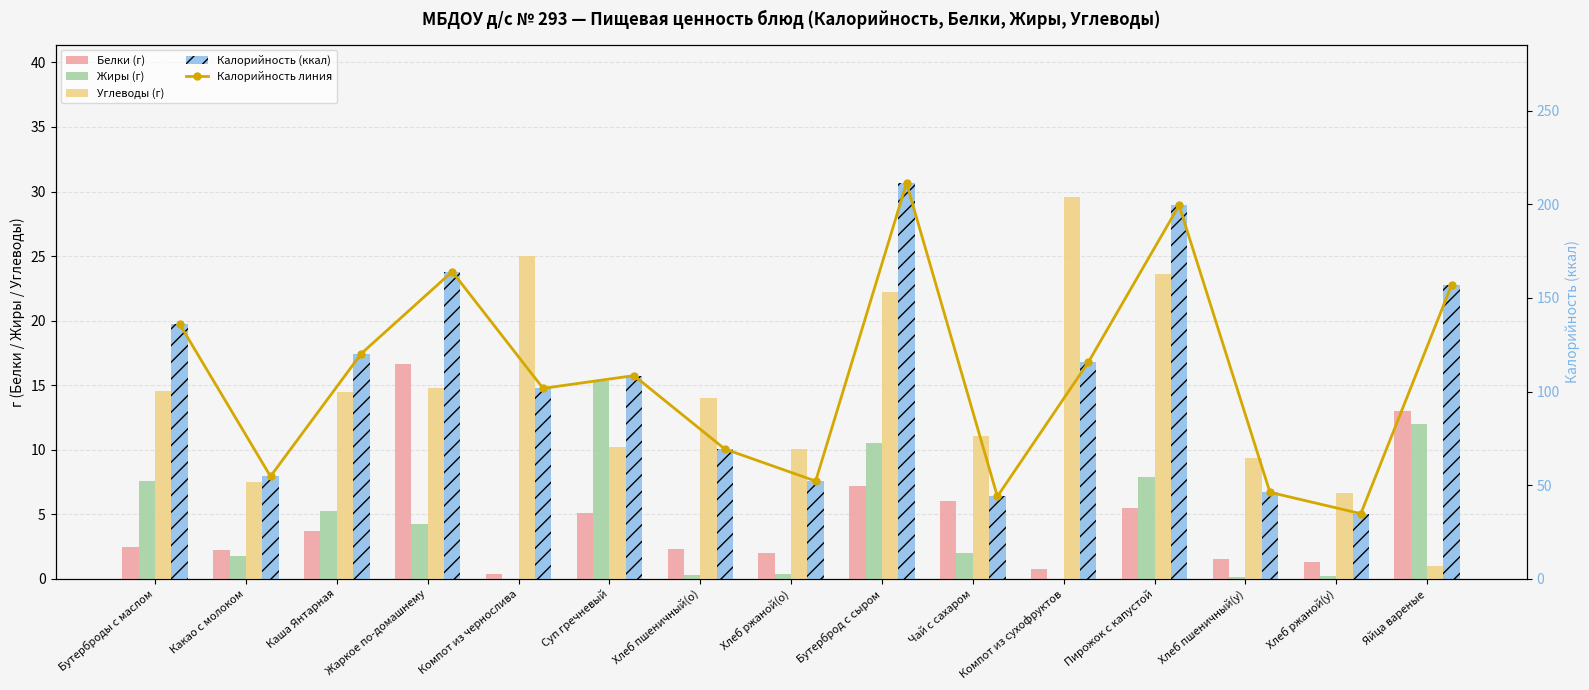

At which label does Калорийность first exceed 108?

Бутерброды с маслом